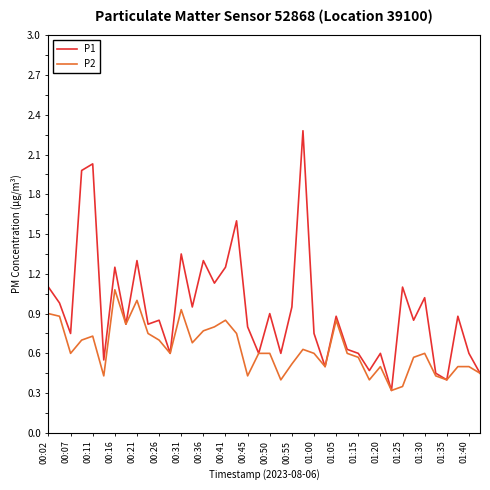

True or false: P1 has more than 2 interior local peaks.

True